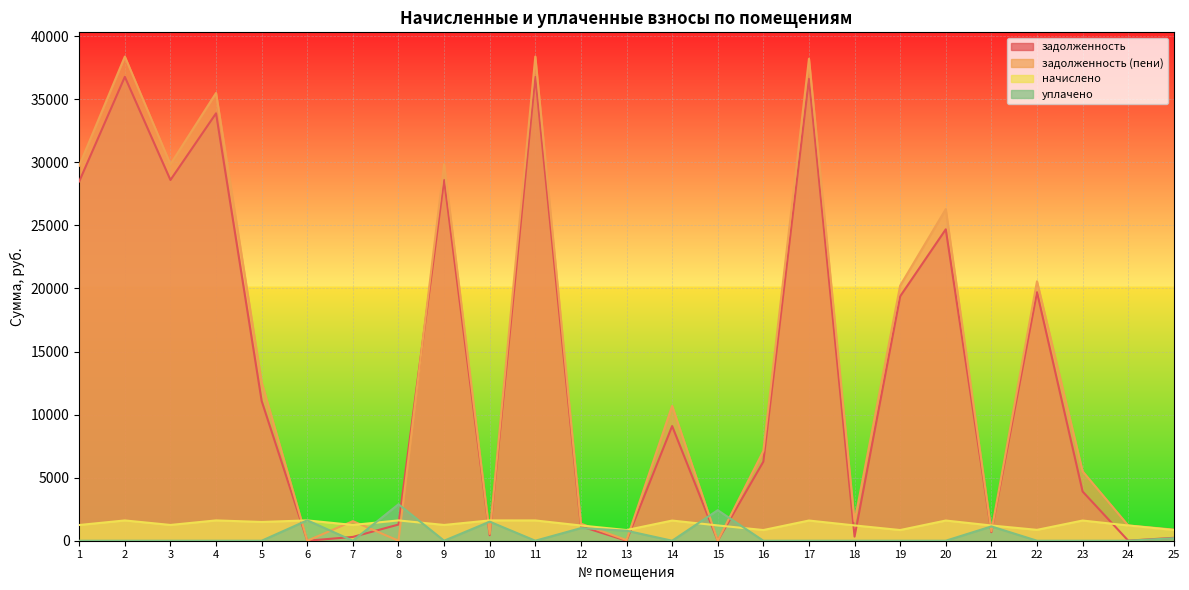

At which category is the sum across all series the highest?

2